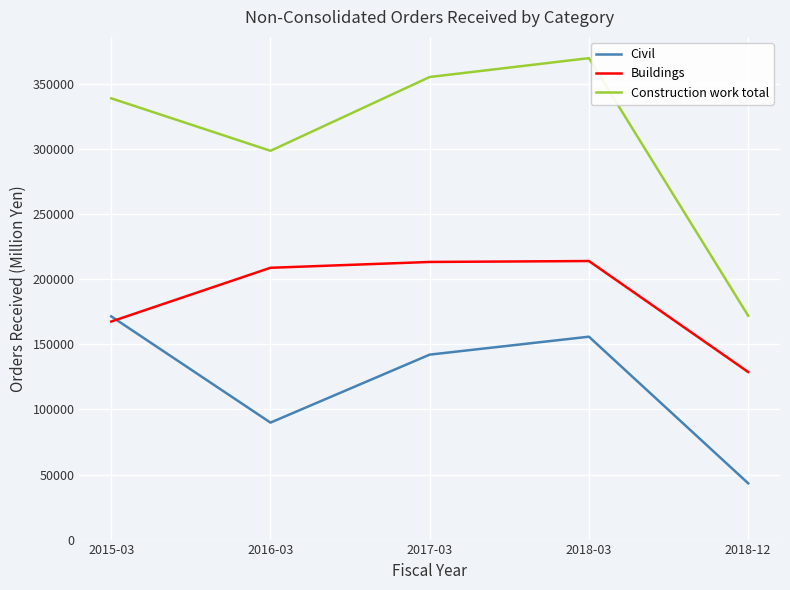

At how many categories does at least one series exceed 187836?

4